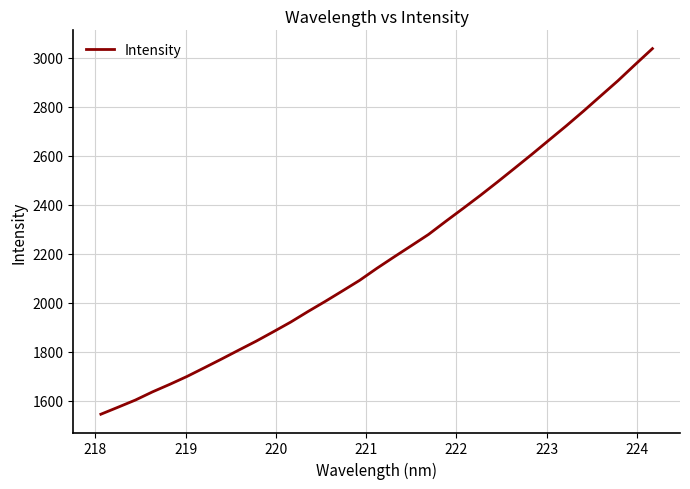

What is the difference between the maximum and minimum values?

1492.1